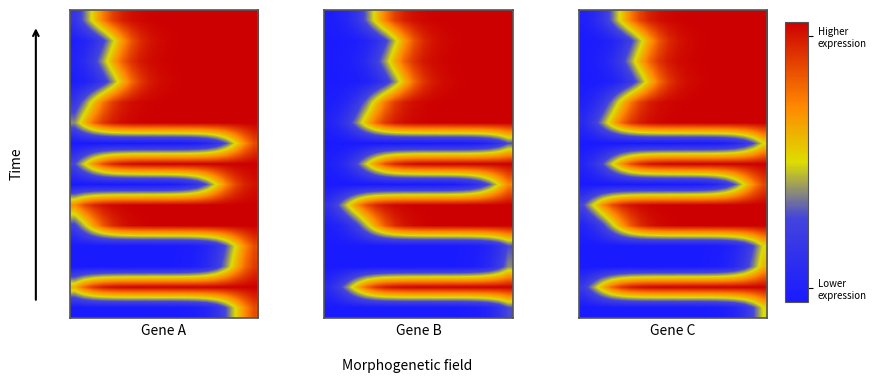

What is the total value across all series at 0?

0.9